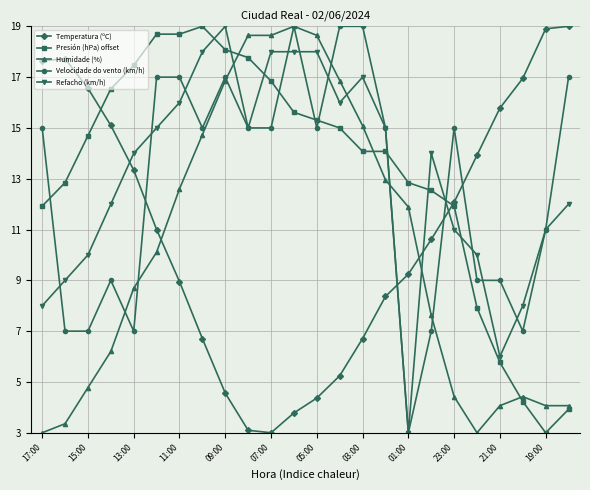

True or false: Temperatura (ºC) has more than 2 interior local peaks.

False